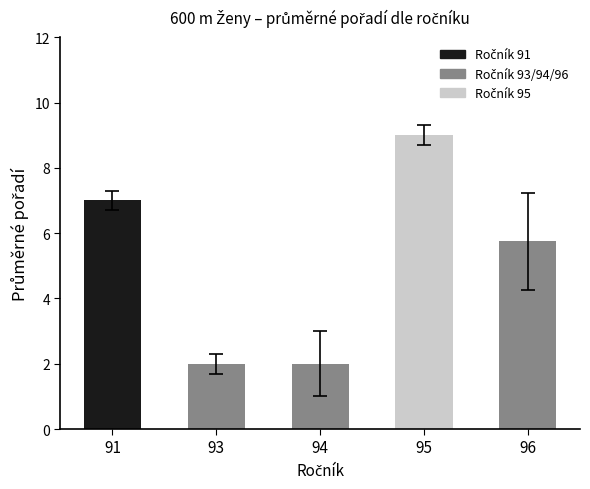

True or false: the data shows 5.8 at 96.

True